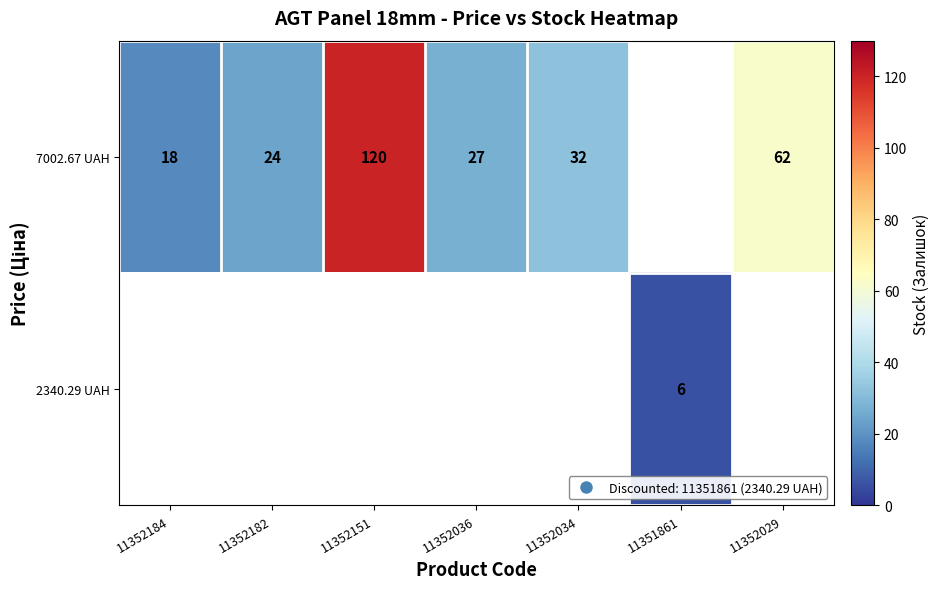

Is it true that 7002.67 UAH equals 27 at 11352036?

True